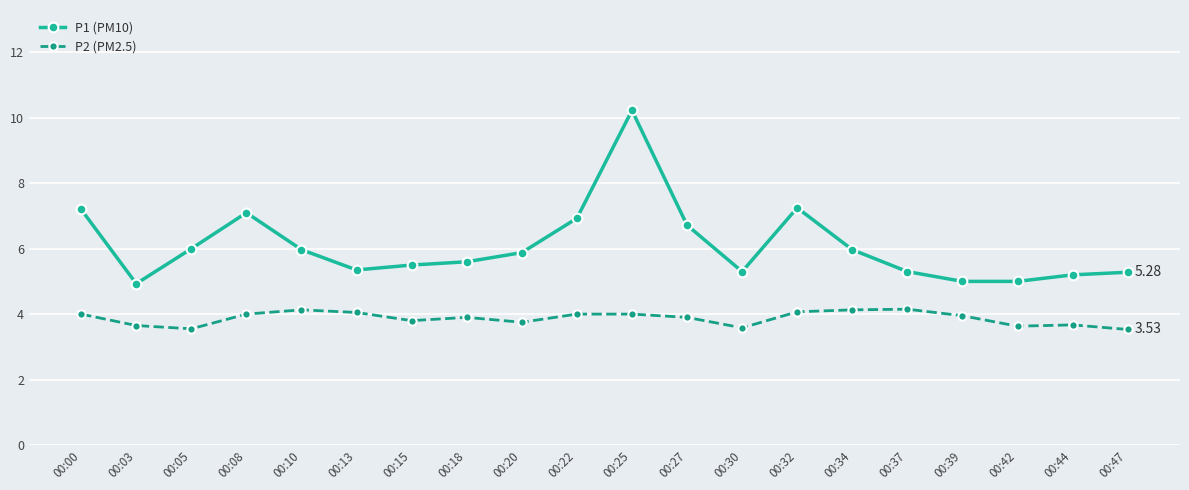

True or false: P2 (PM2.5) has more than 0 interior local peaks.

True